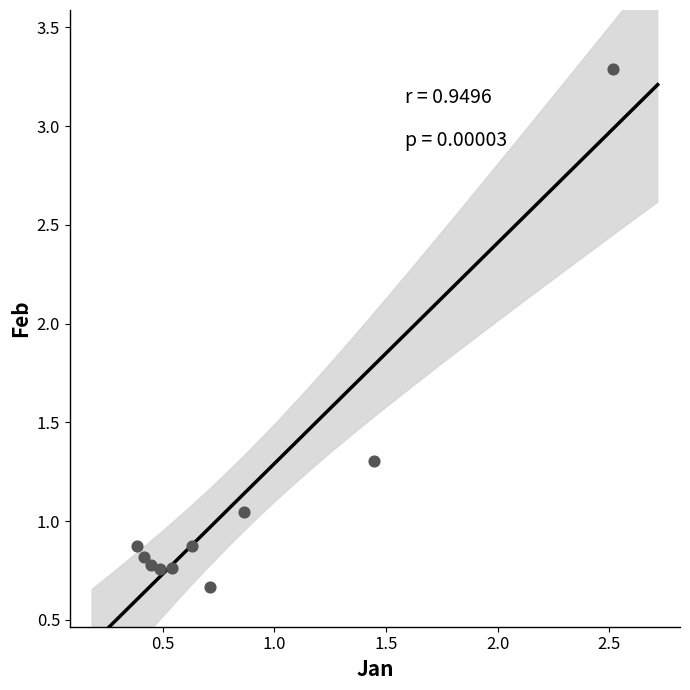

What is the range of Y values (max minus min)?

2.6